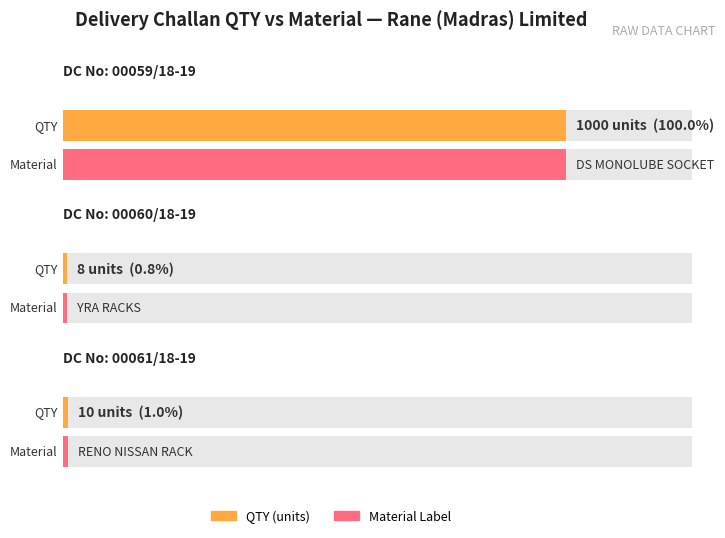

Reading left to right, what are all the values shown in this chart?

1000	8	10